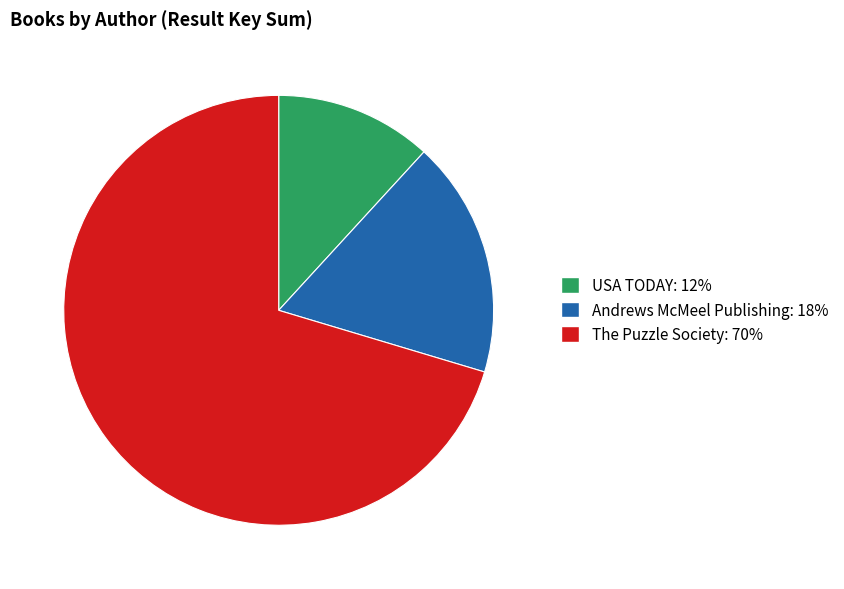

Is there a majority slice in this chart?

Yes